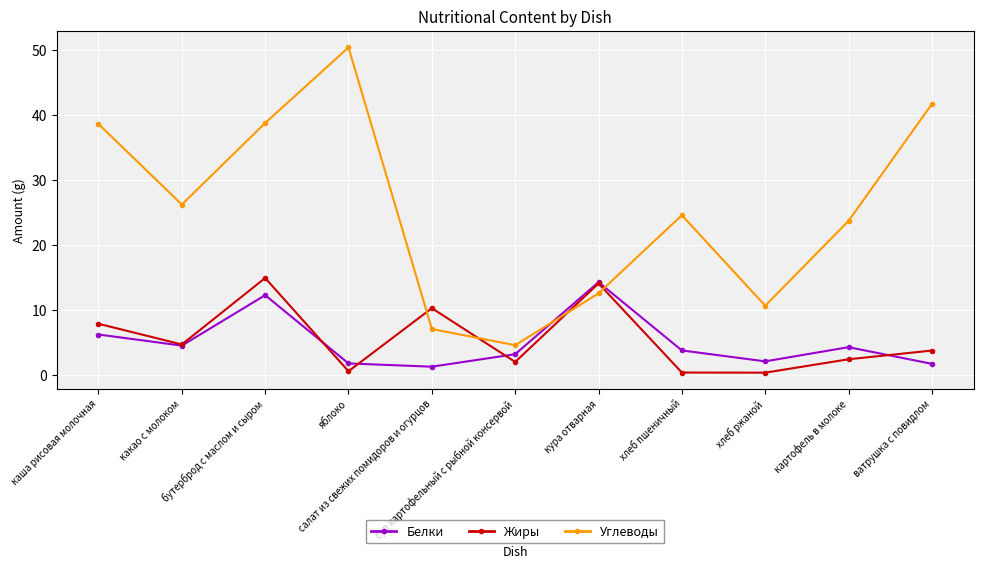

What is the value of the Белки point at the 6th from the left?

3.2